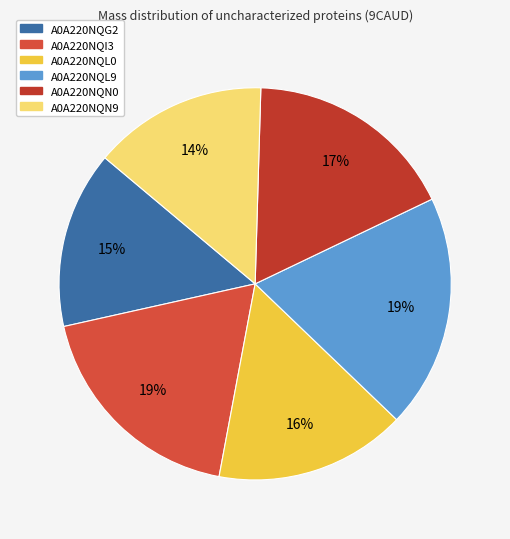

How many segments does this pie chart have?

6